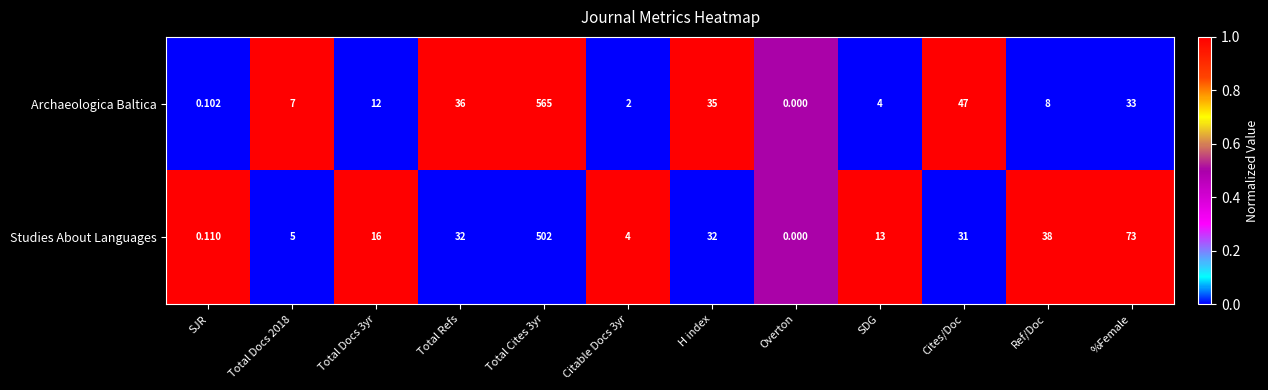

List the series in order of their overall mean, highest first.

Archaeologica Baltica, Studies About Languages